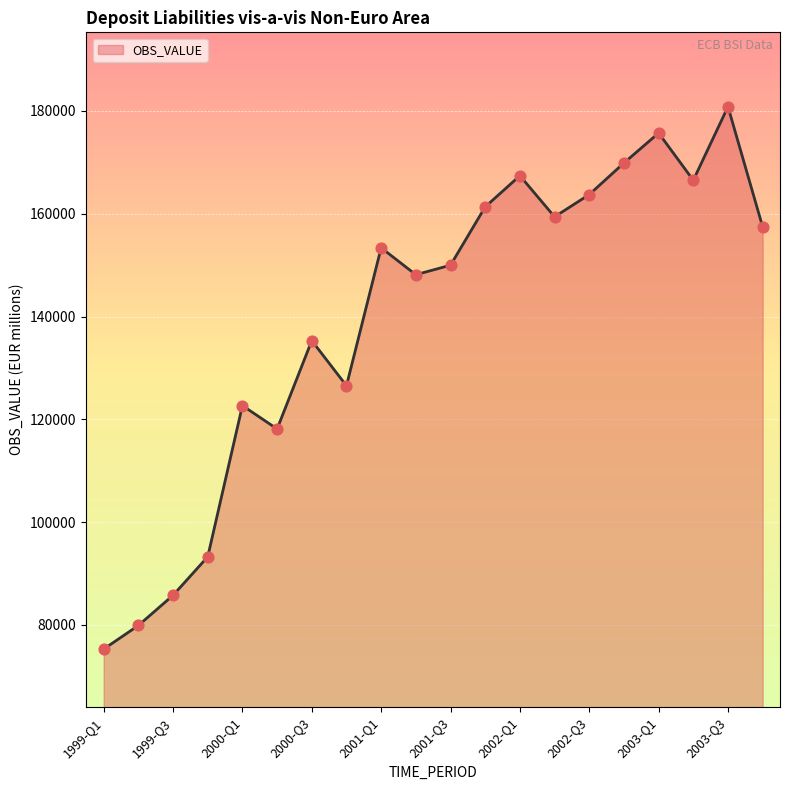

What is the difference between the maximum and minimum values?

105524